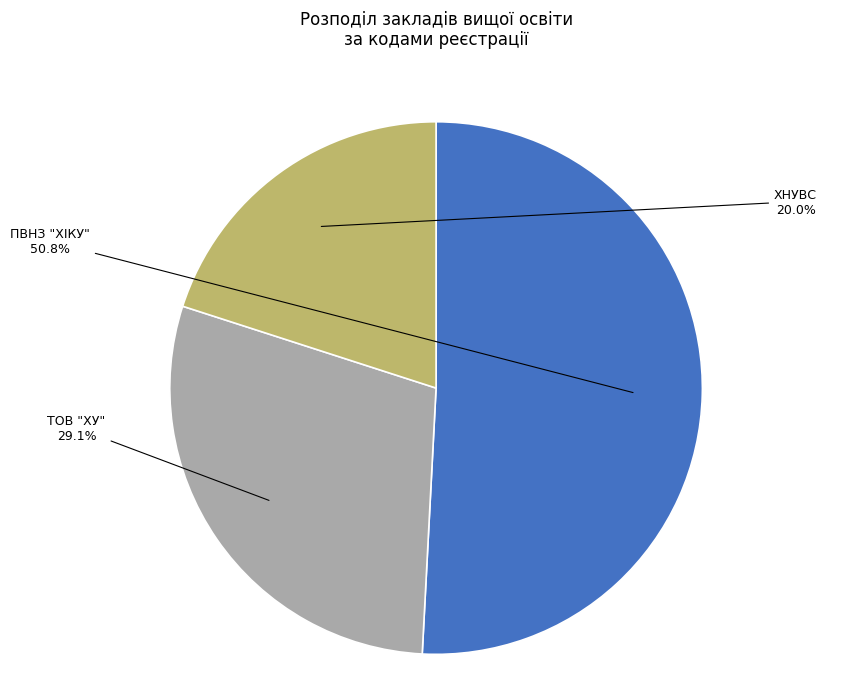

Does any single category account for the majority?

Yes